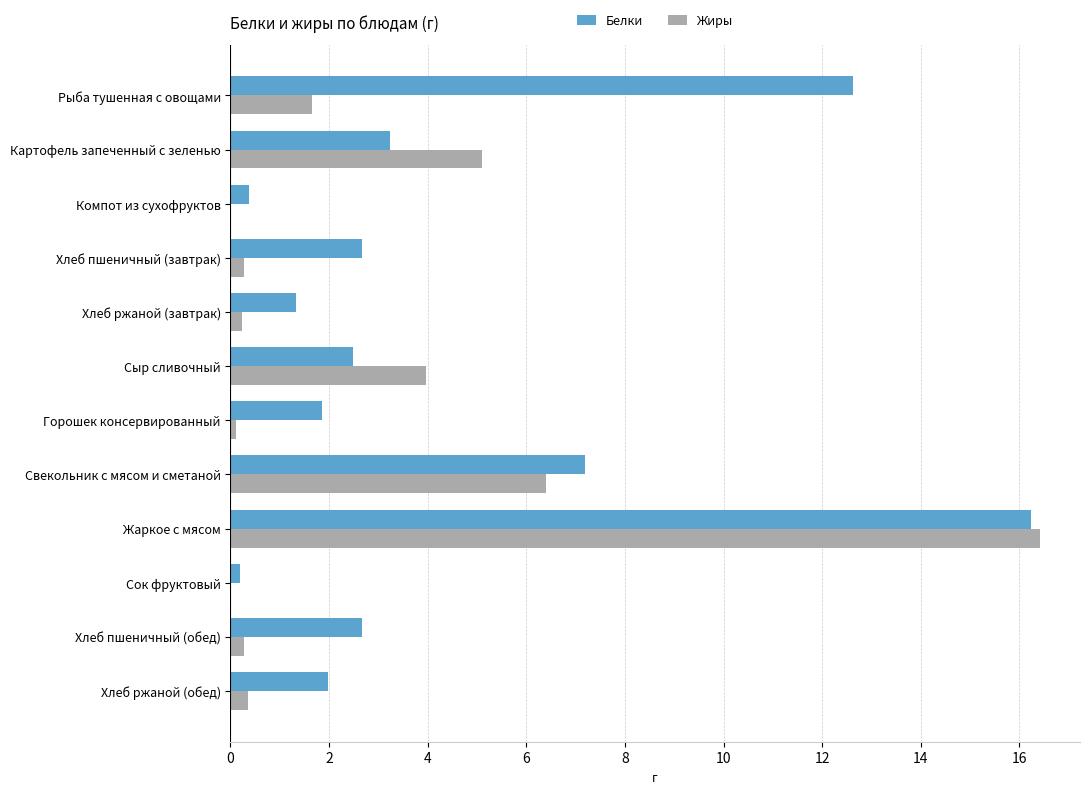

What is the sum of all Жиры values?

34.8